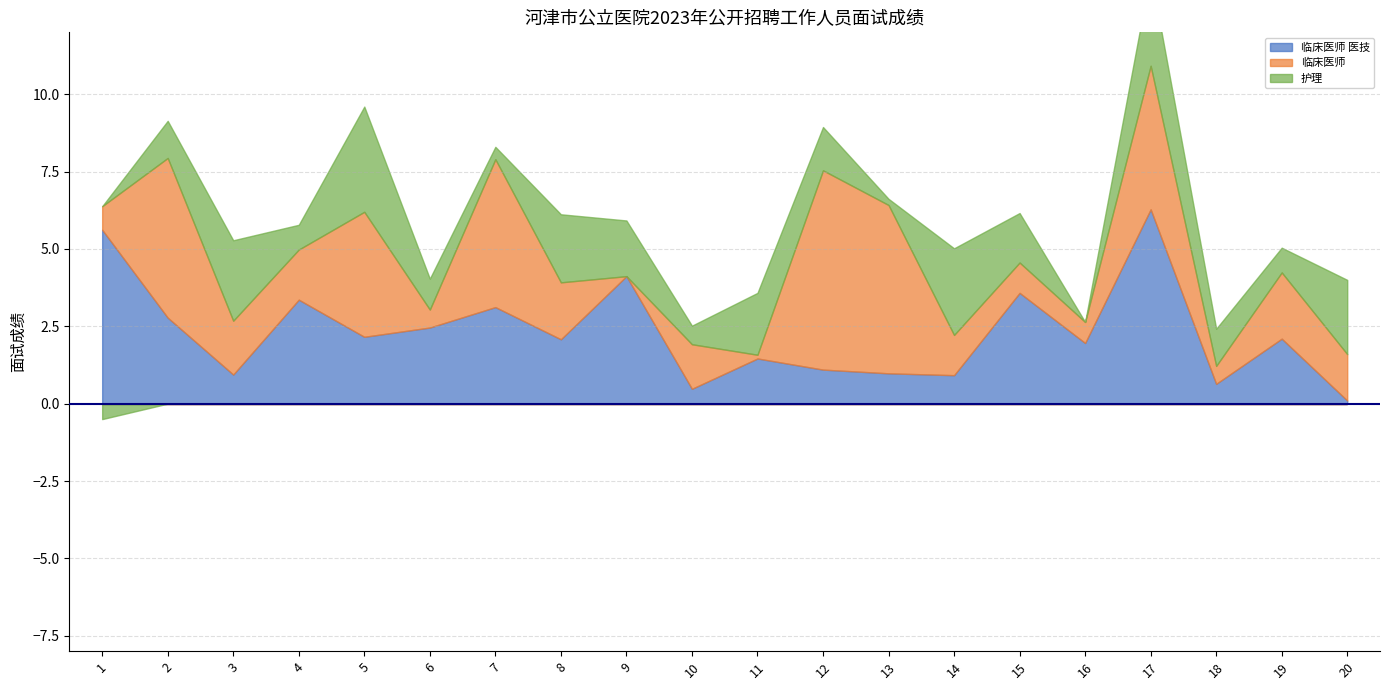

True or false: 护理 and 临床医师 医技 cross at least once.

True